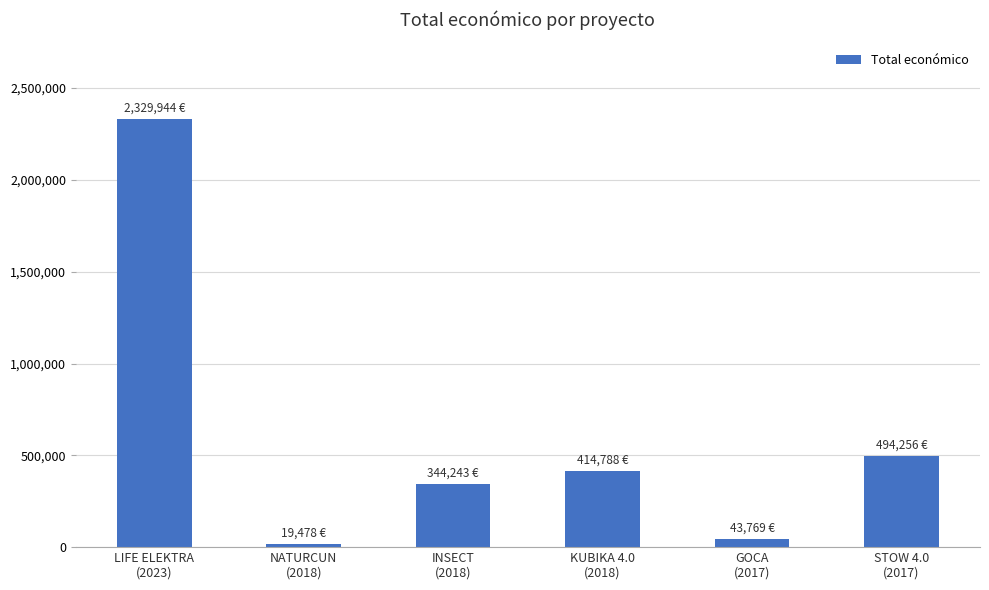

What is the ratio of the value at LIFE ELEKTRA
(2023) to the value at INSECT
(2018)?

6.8